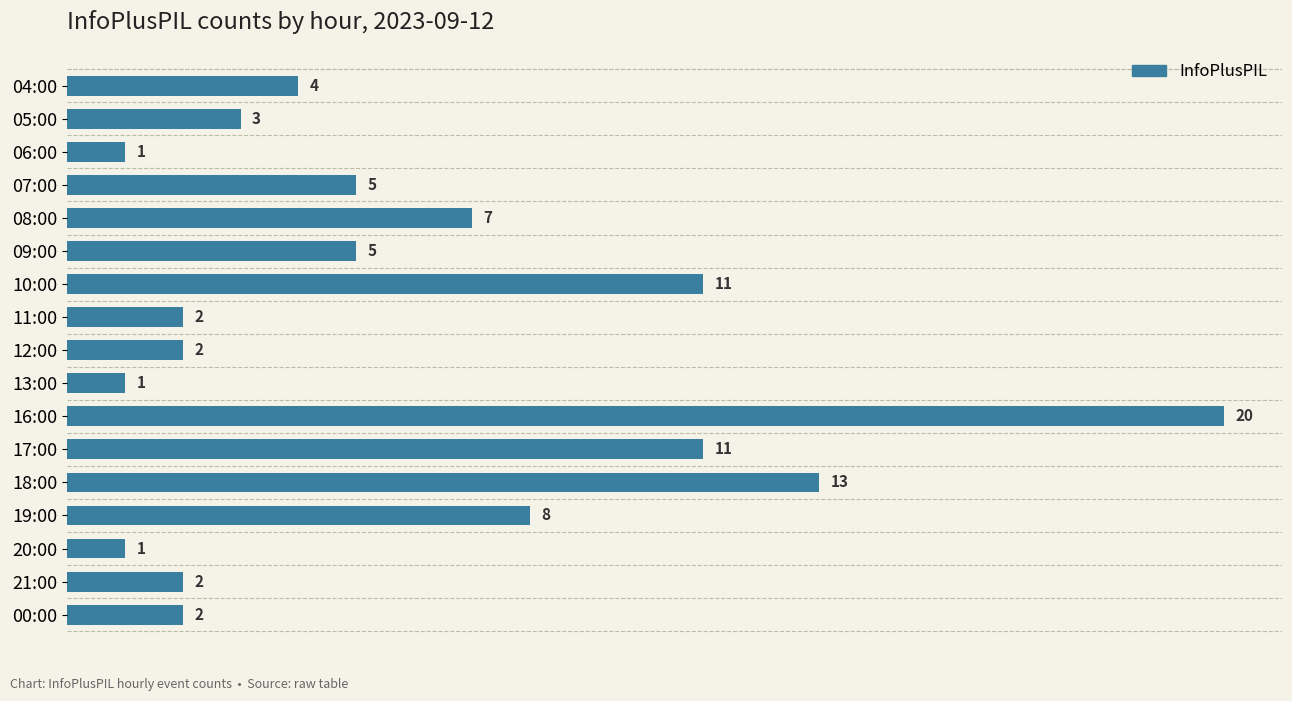

What is the approximate value at 17:00, to the nearest 5?

10